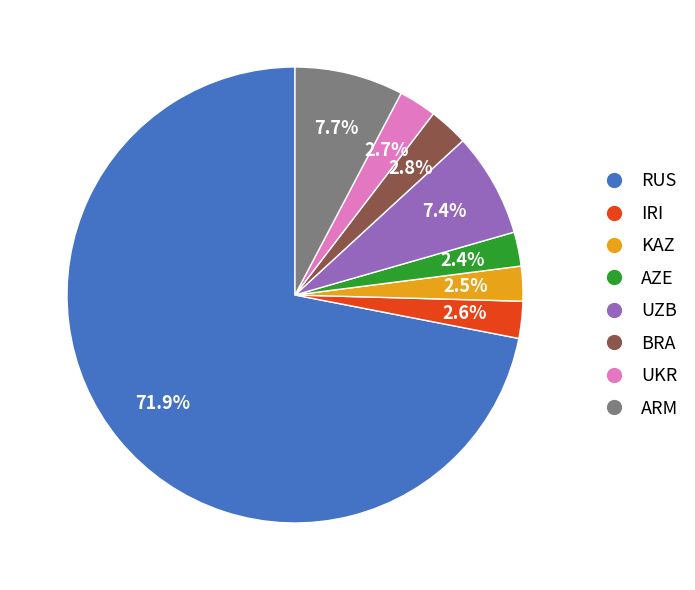

Is there any slice that represents more than half of the pie?

Yes